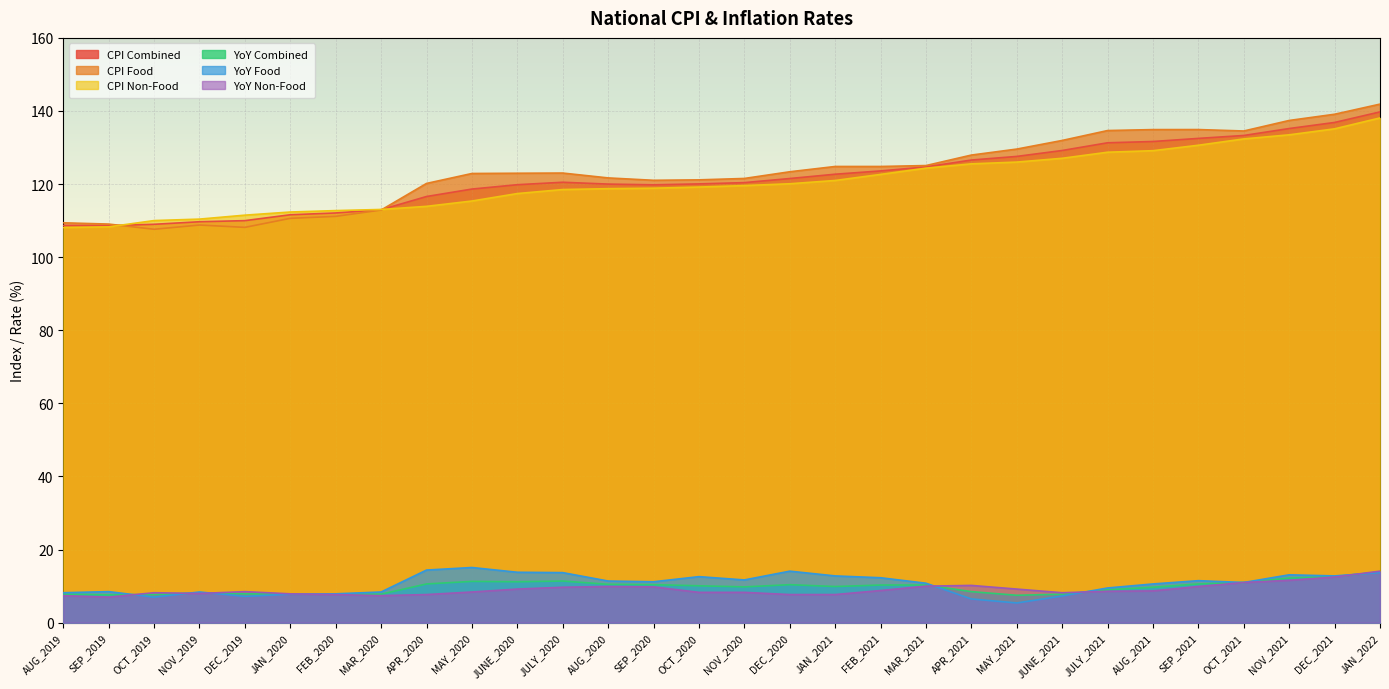

What is the difference between the second highest and second lowest values in the CPI Food series?

31.0